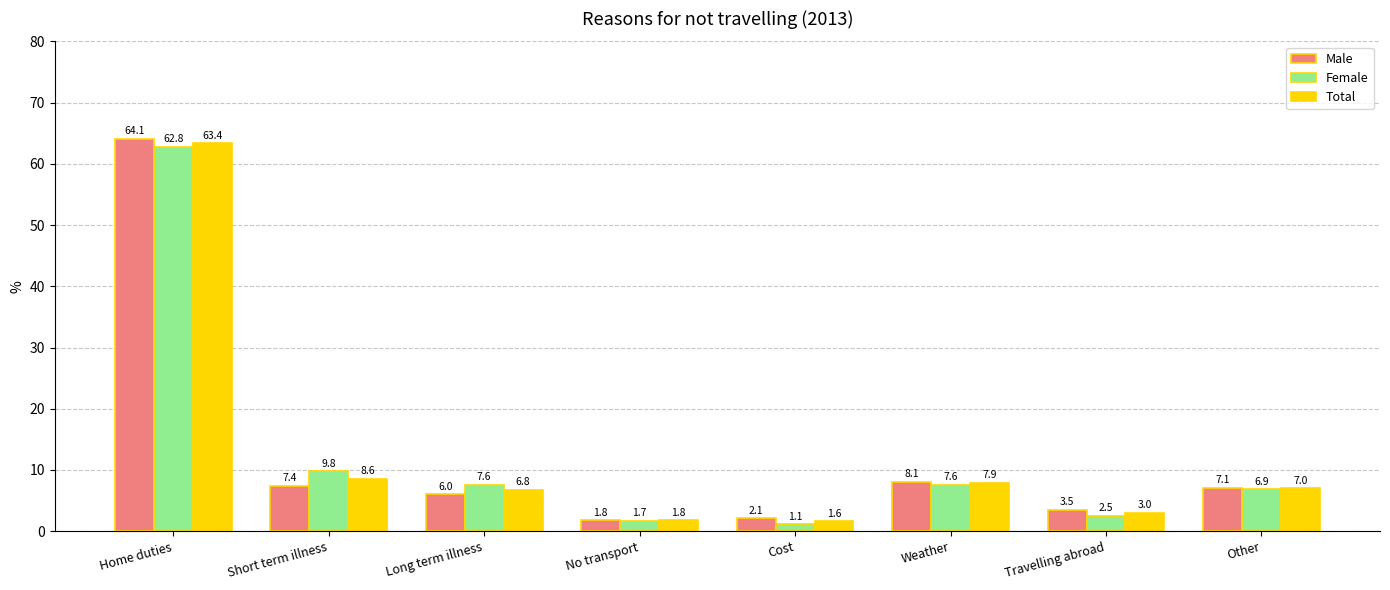

What is the value of the Total bar at the 4th from the left?

1.8